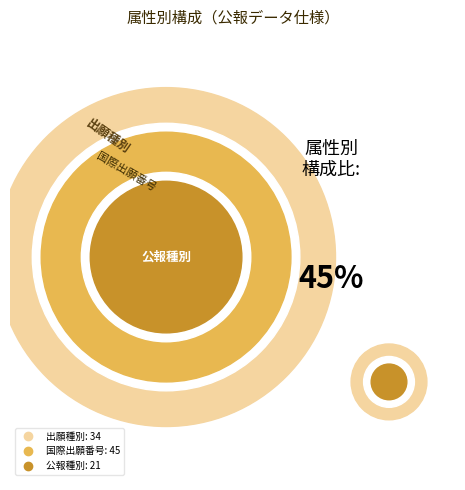

Rank the categories by value from highest to lowest.

国際出願番号, 出願種別, 公報種別